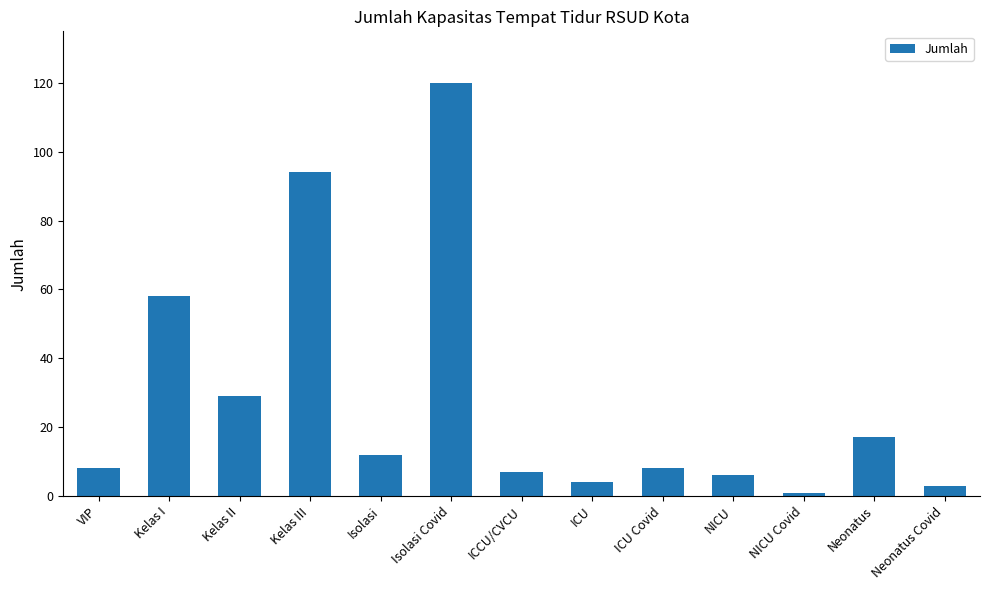

The chart shows a value of 120 at Isolasi Covid. True or false?

True